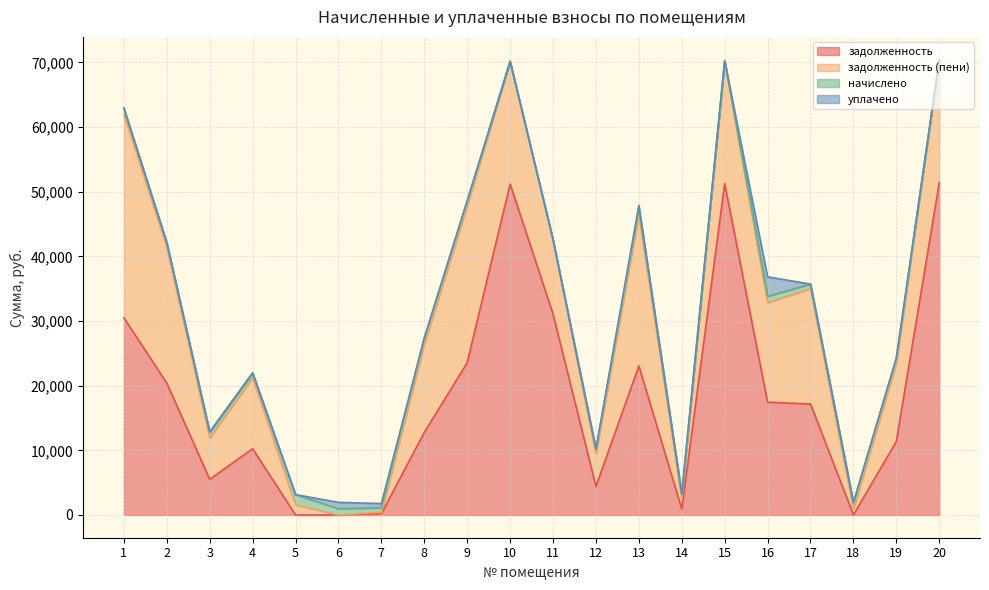

What is the difference between the highest and lowest values at 19?

12128.0